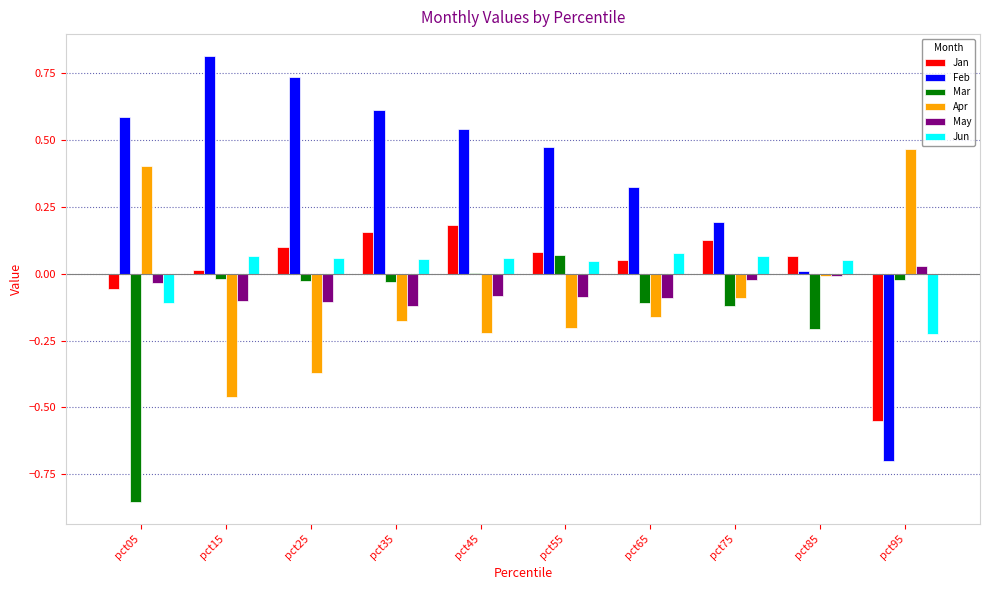

What is the highest value of the Feb series?

0.8